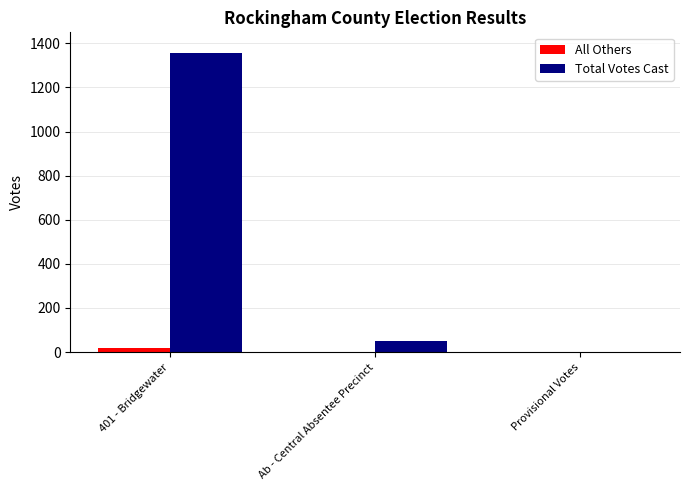

At which category is the sum across all series the highest?

401 - Bridgewater